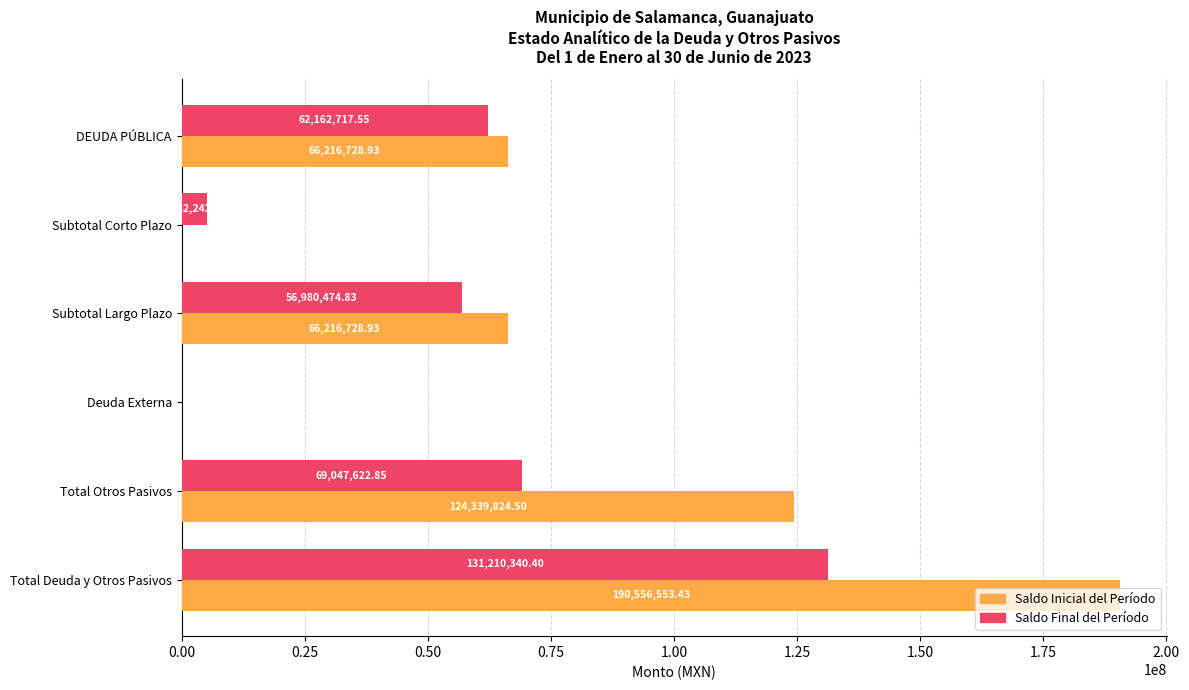

What is the sum of all Saldo Inicial del Período values?

447329835.8